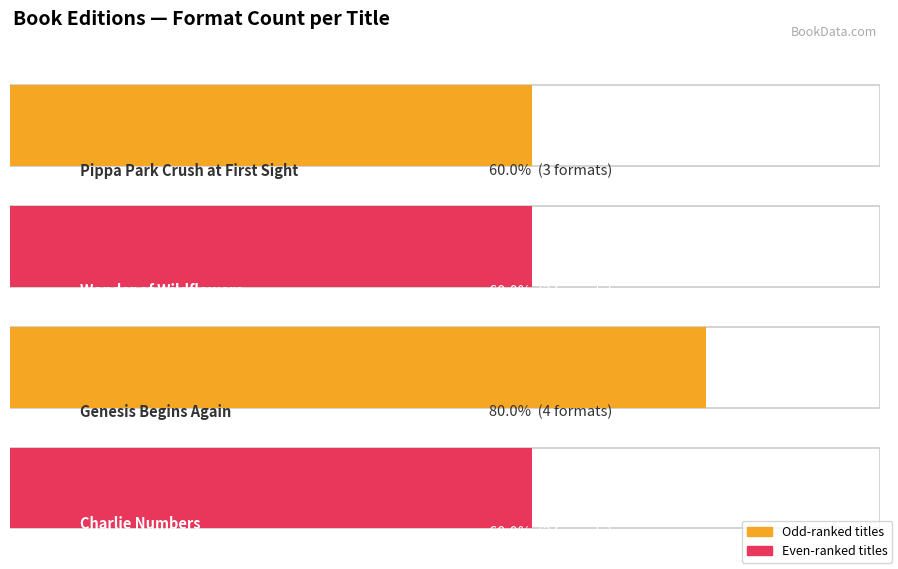

What is the sum of the values at Genesis Begins Again and Pippa Park Crush at First Sight?

7